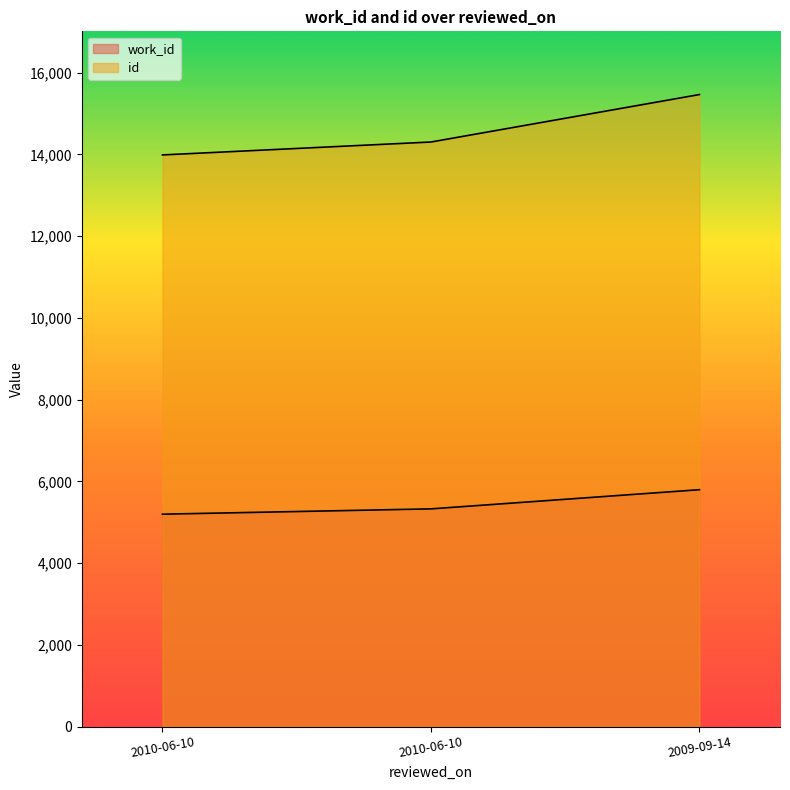

What is the difference between the highest and lowest values at 2010-06-10?

8788